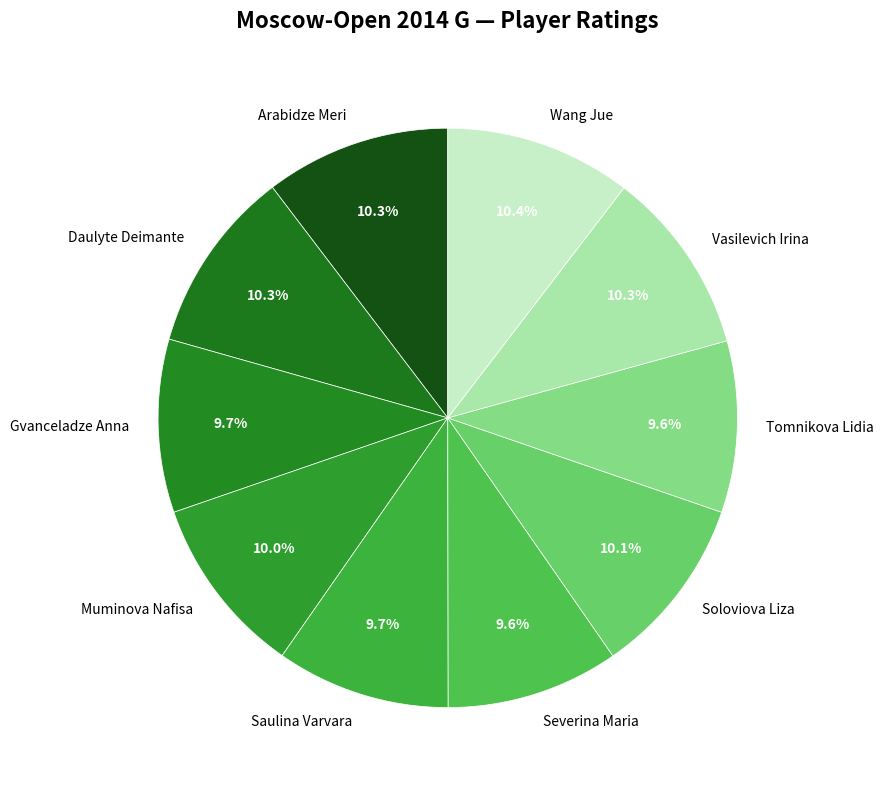

What portion of the pie excludes Arabidze Meri?

89.7%